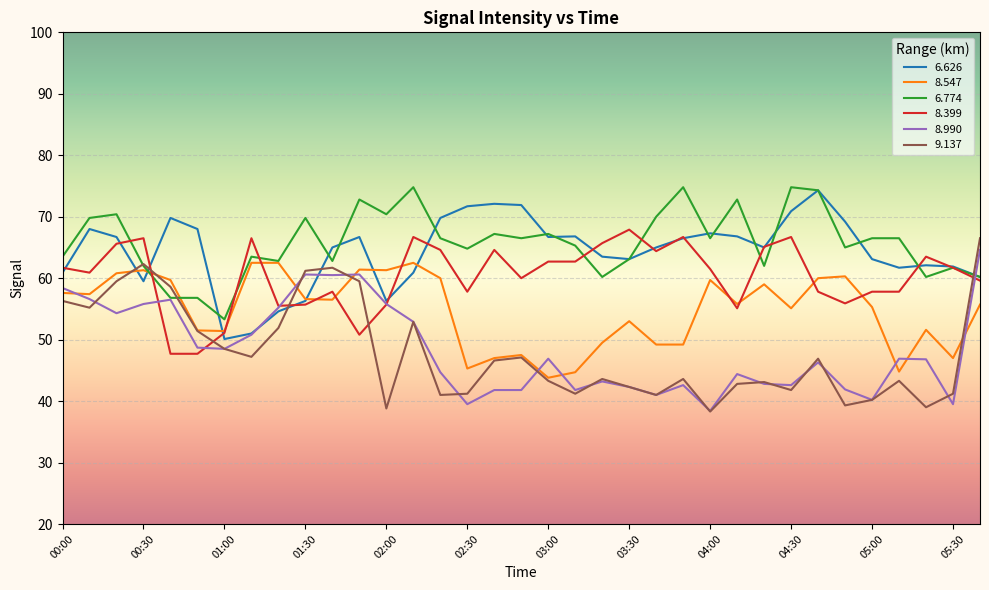

What is the lowest value of the 8.547 series?

43.8